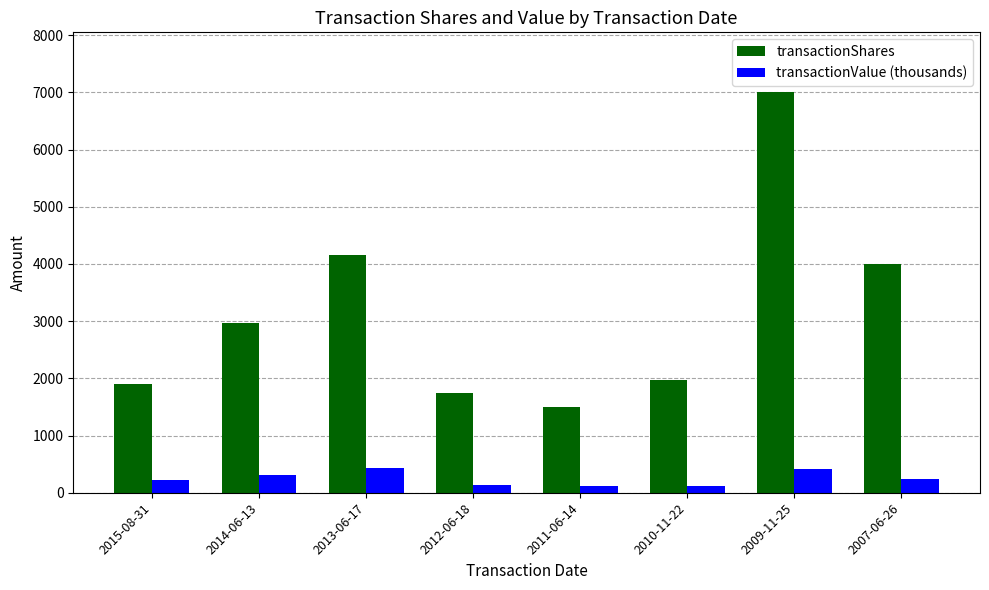

List the series in order of their peak value, lowest first.

transactionValue (thousands), transactionShares